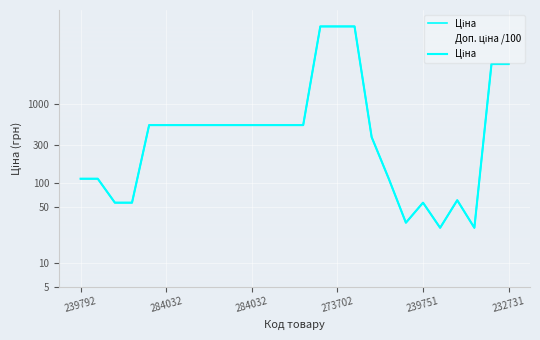

What is the average value of the Доп. ціна /100 series?

49.1